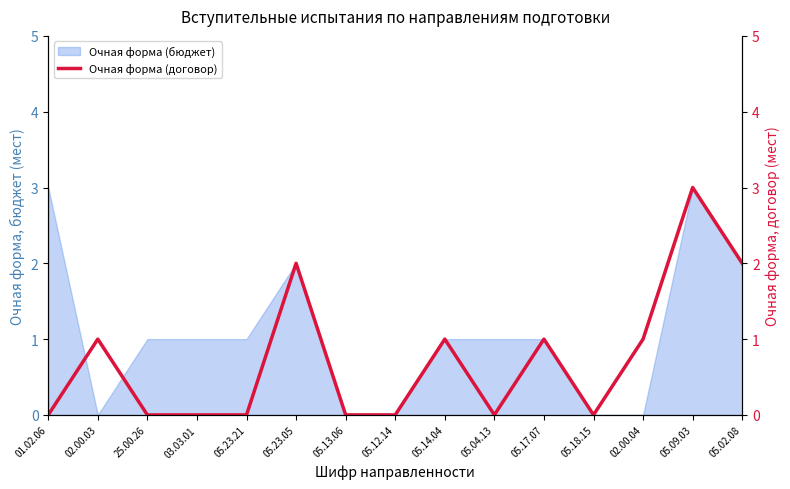

True or false: Очная форма (бюджет) has a value of 1 at 03.03.01.

True